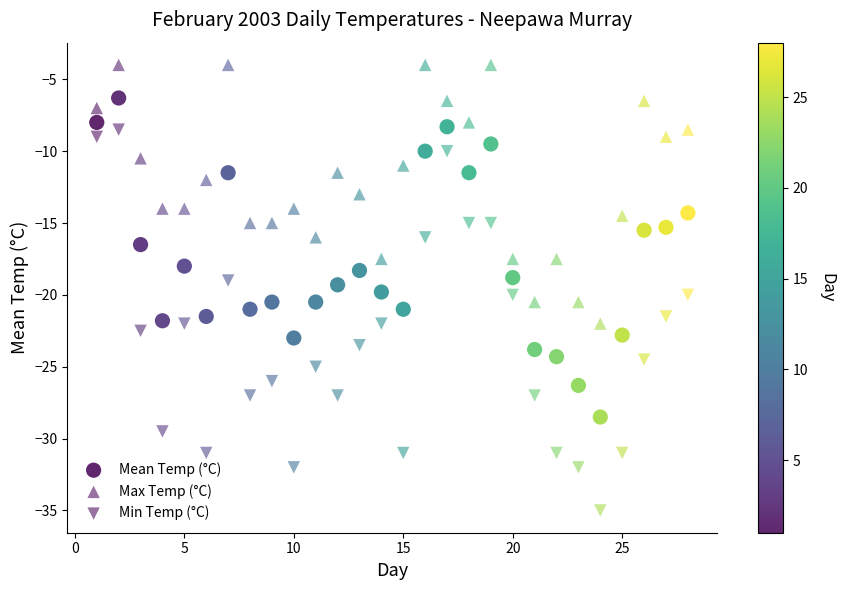

How many data points are displayed?

84